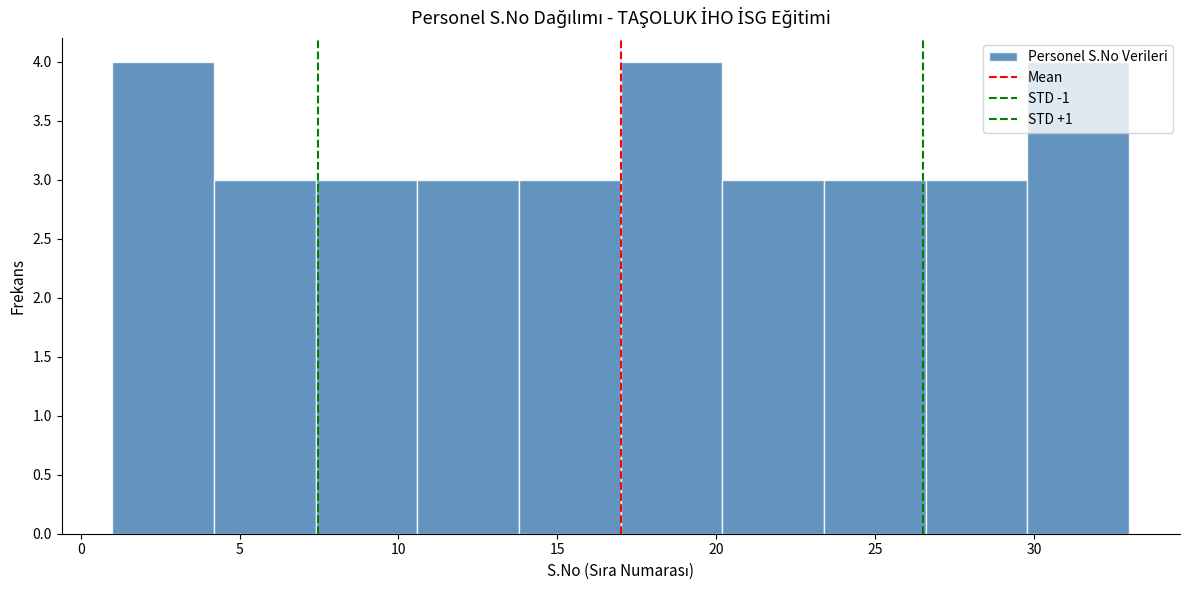

Reading left to right, transcribe this chart: for each bar, give the range it covers on the x-axis and its height. Neither the bar edges nor the heights are printed on the chart, so give them approximately, as read against the axes.

1.0 to 4.2: 4
4.2 to 7.4: 3
7.4 to 10.6: 3
10.6 to 13.8: 3
13.8 to 17.0: 3
17.0 to 20.2: 4
20.2 to 23.4: 3
23.4 to 26.6: 3
26.6 to 29.8: 3
29.8 to 33.0: 4